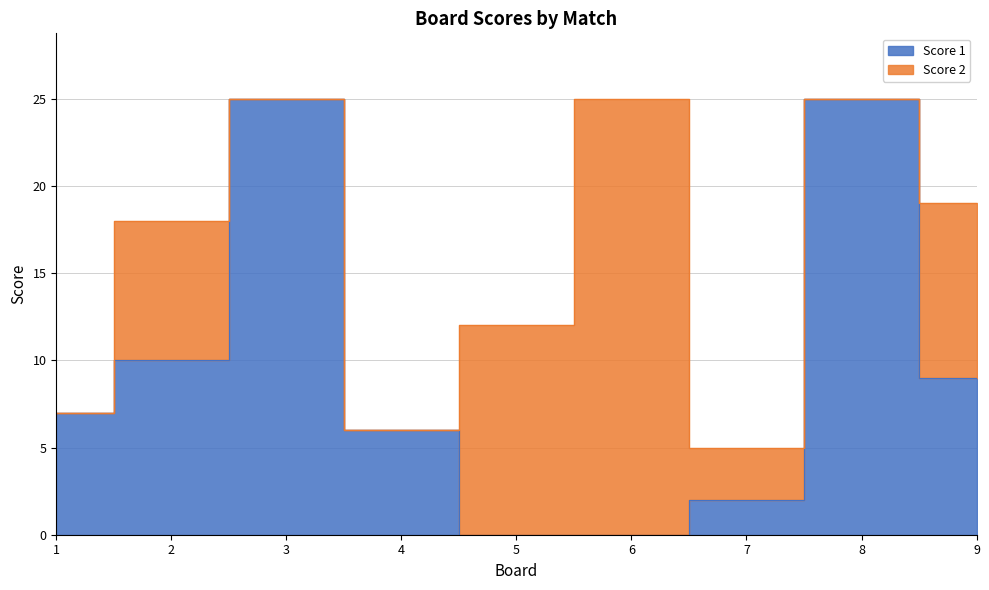

Does the chart have visible grid lines?

Yes